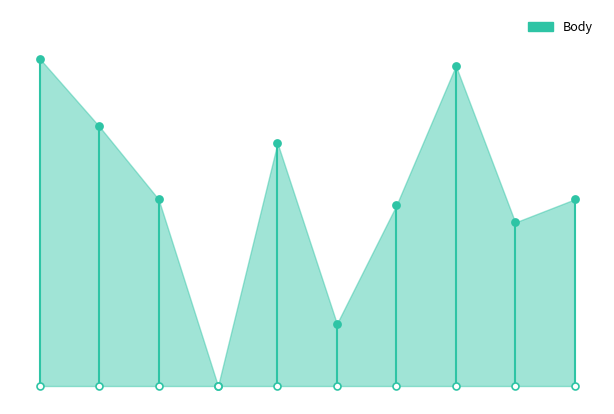

Which has a higher value, 2022-08-18 or 2022-10-15?

2022-10-15